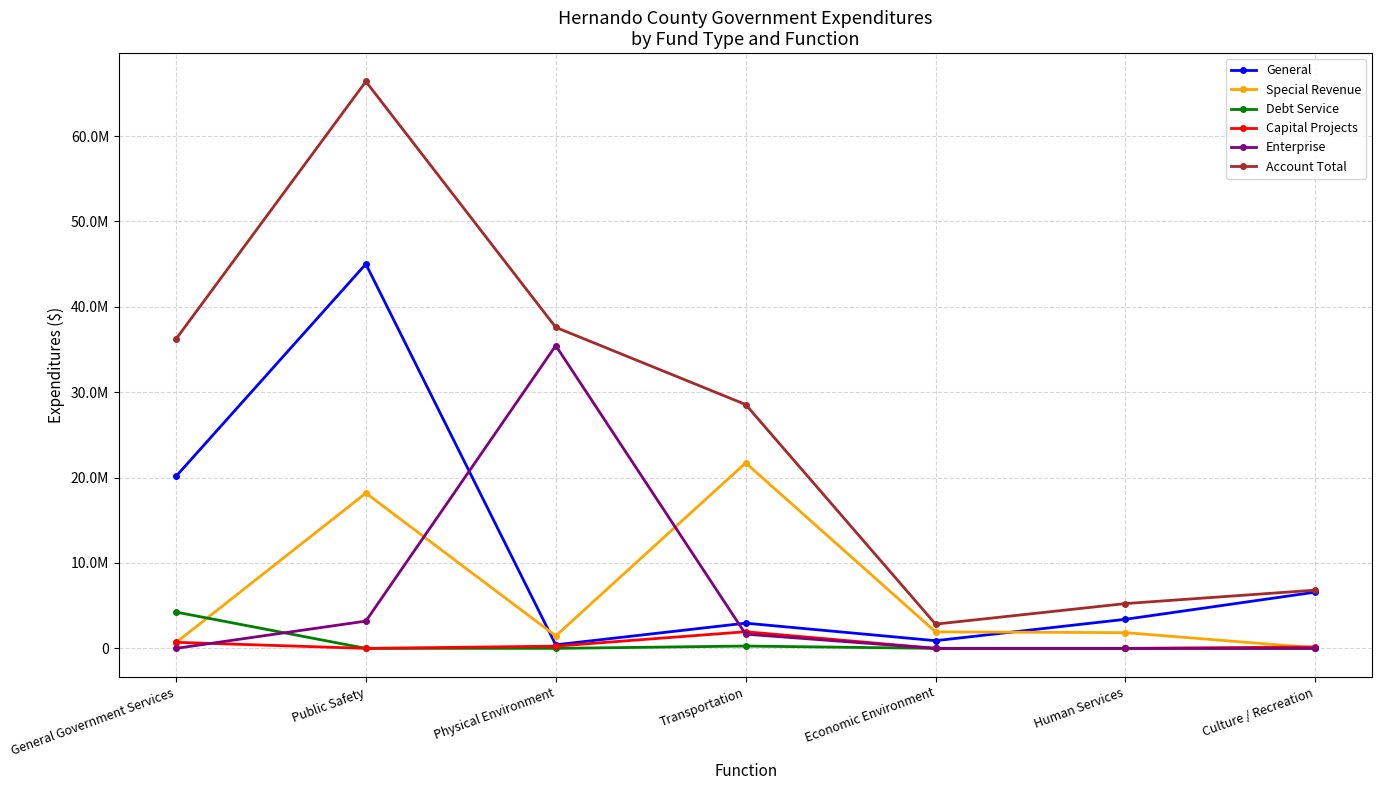

Reading right to left, what are all the values shown in this chart?

General: 6587468	3406417	901830	2953878	417137	45014599	20139761
Special Revenue: 63972	1840791	1936466	21720727	1460687	18183358	672828
Debt Service: 0	0	0	272675	0	0	4251994
Capital Projects: 169092	0	0	1948582	259631	0	712567
Enterprise: 0	0	0	1663724	35461453	3194975	0
Account Total: 6820532	5247208	2838296	28559586	37598908	66392932	36216730